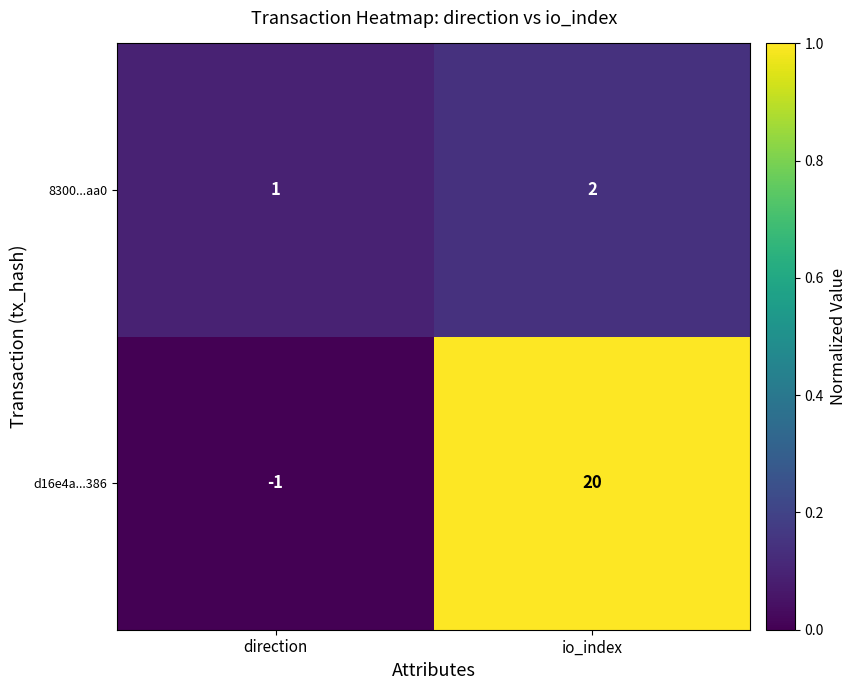

True or false: 8300...aa0 has a value of 1 at io_index.

False